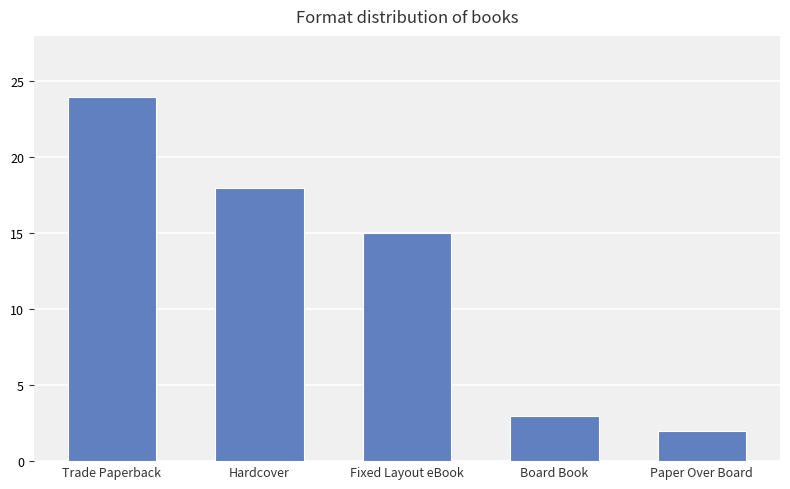

What is the difference between the maximum and minimum values?

22